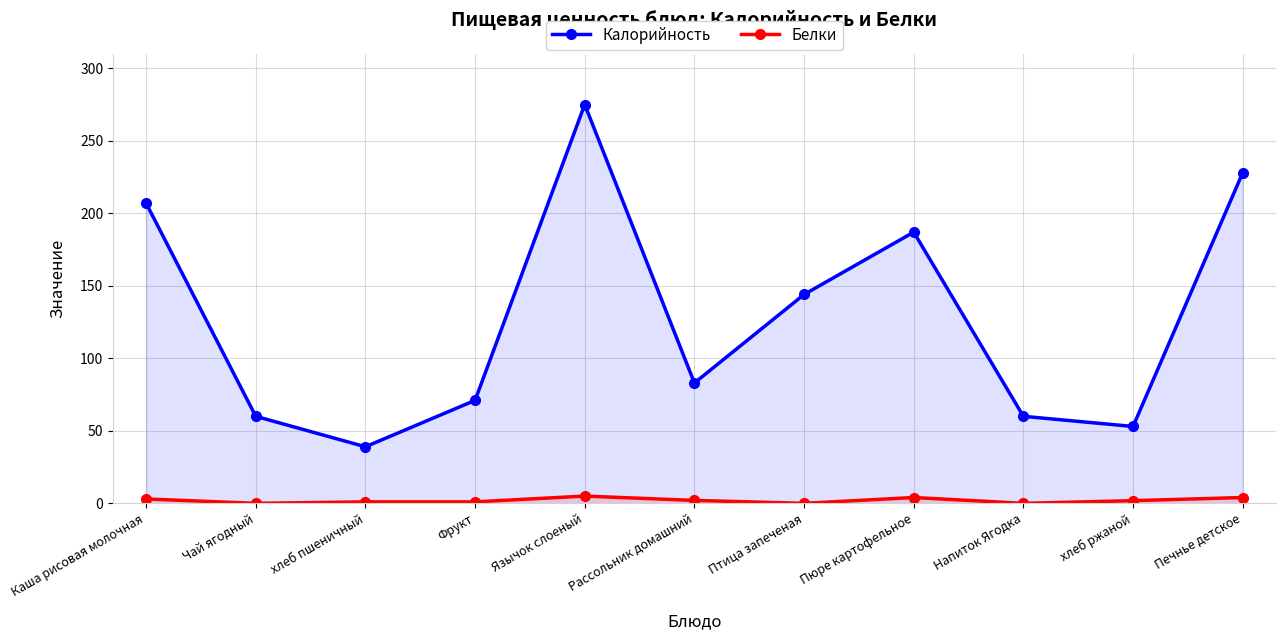

Is it true that Калорийность equals 228.0 at Печнье детское?

True